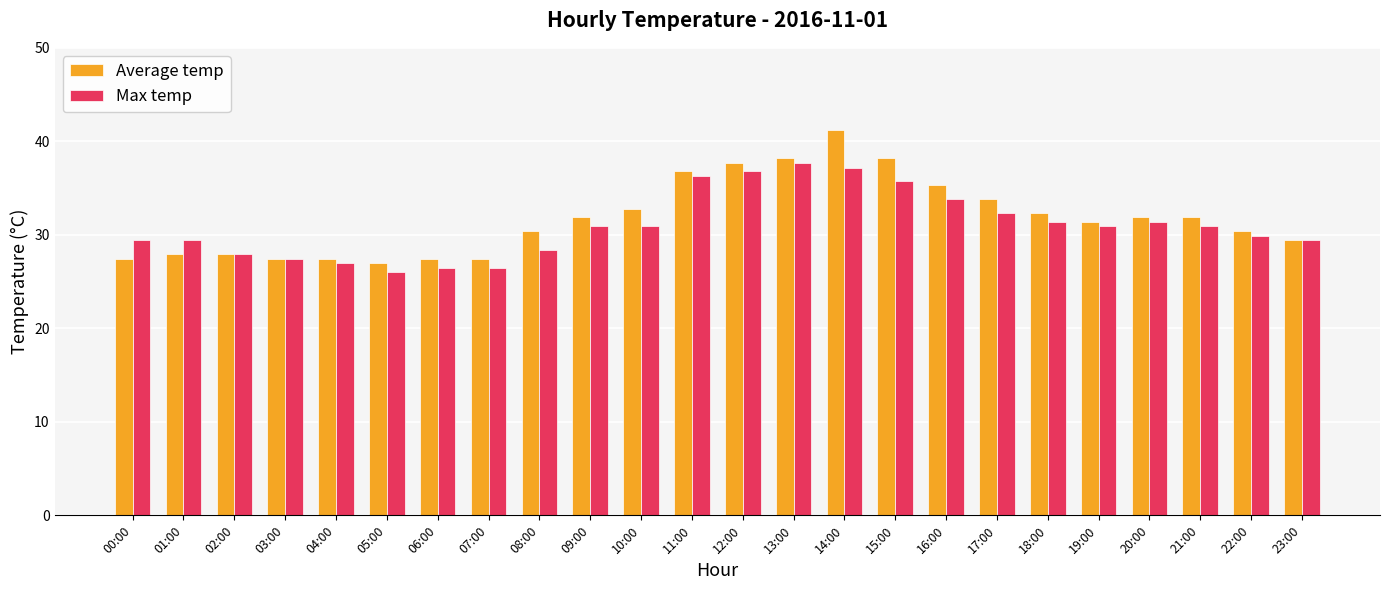

At which category does the chart reach its minimum across all series?

05:00